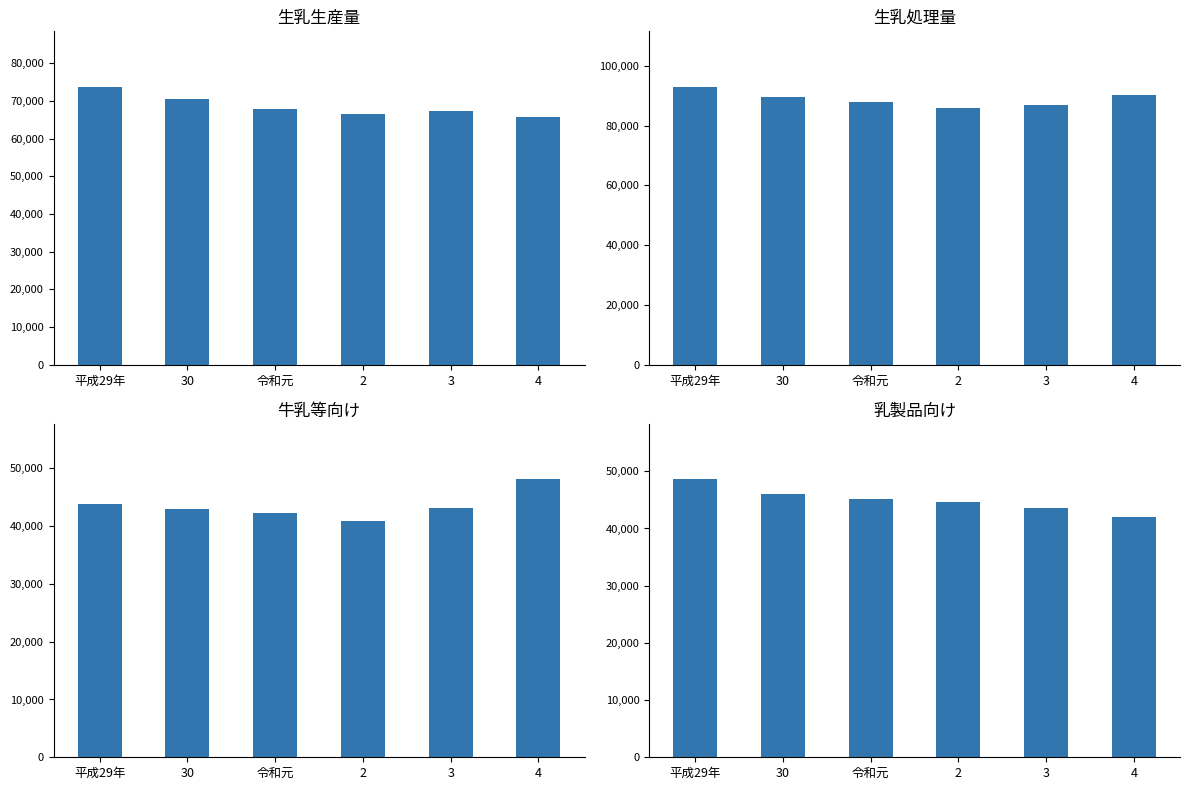

Where does the 乳製品向け series first go above 45223?

平成29年